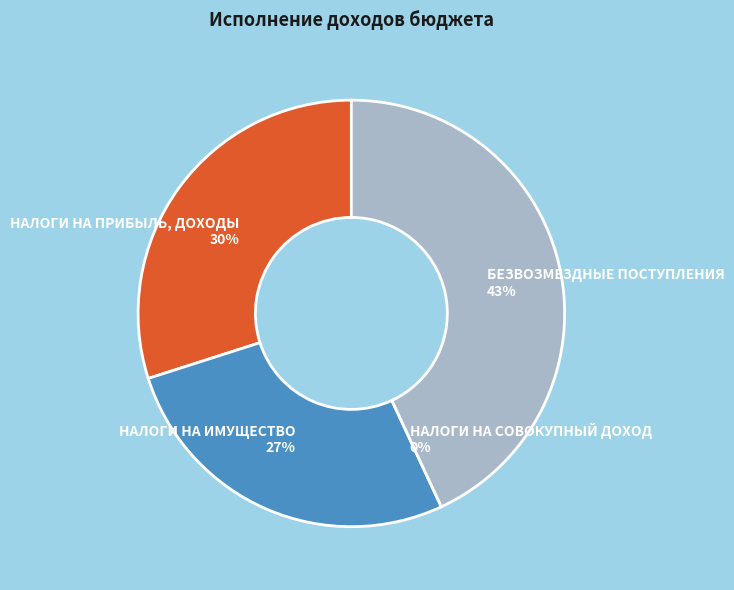

True or false: НАЛОГИ НА ПРИБЫЛЬ, ДОХОДЫ accounts for 30% of the total.

True